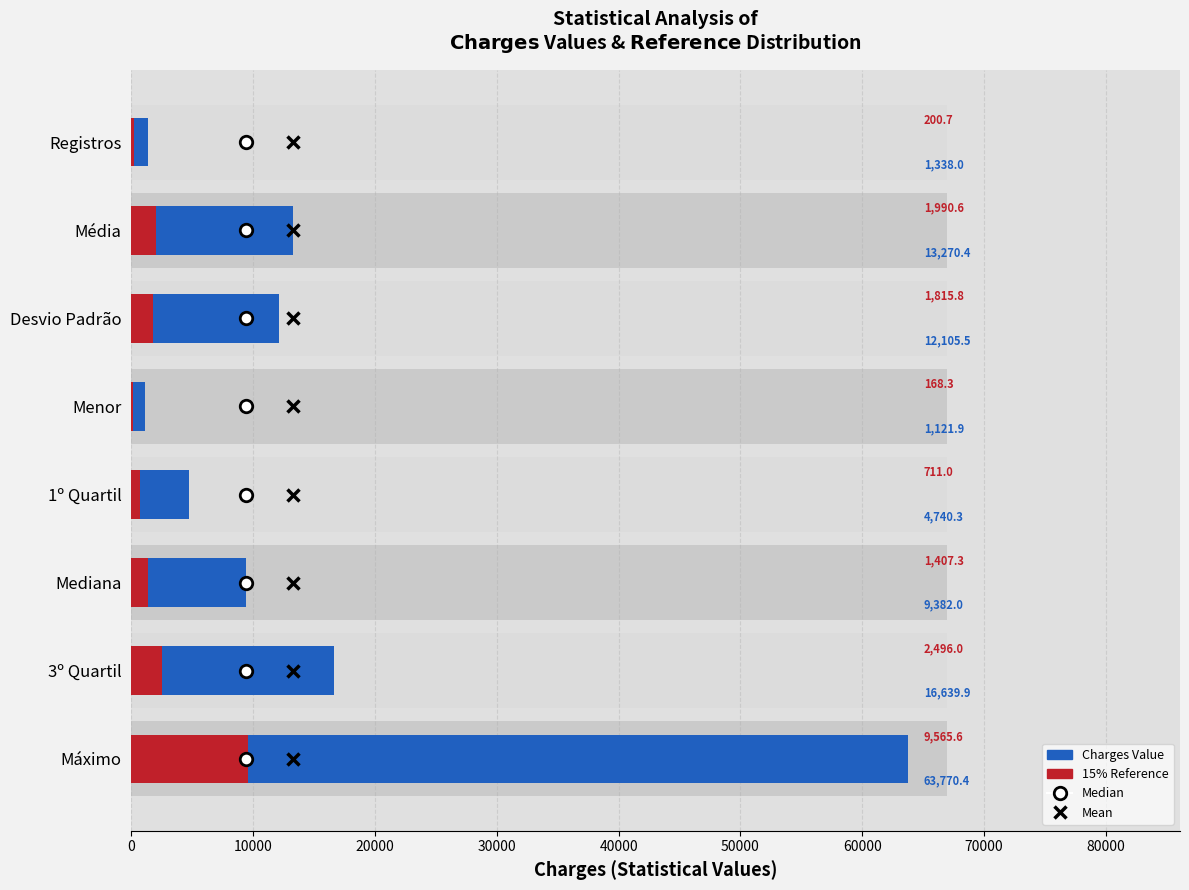

What is the spread (max minus min) of values at Menor?

953.6